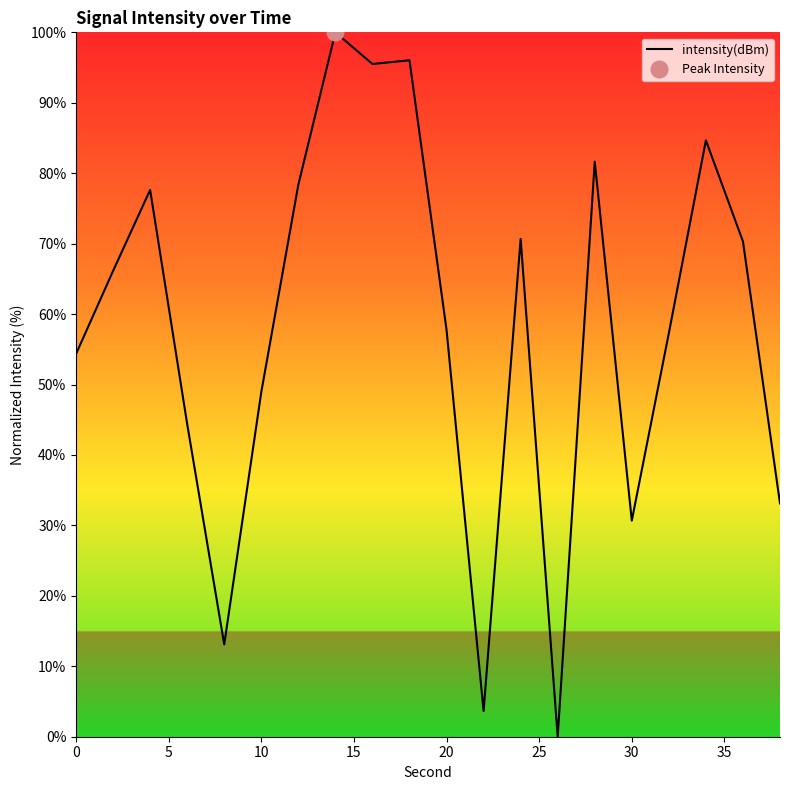

What is the sum of all values?

1164.2